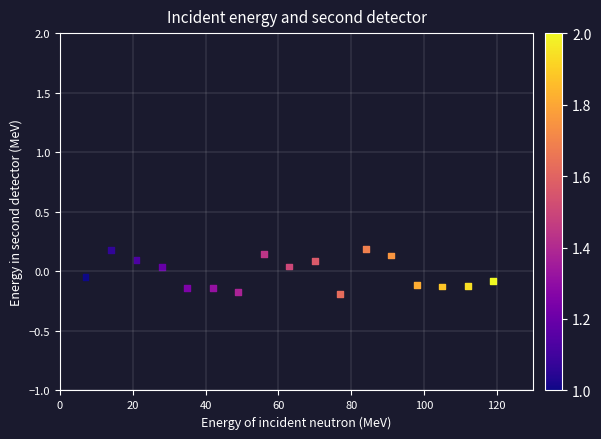

What is the range of X values (max minus min)?

112.0